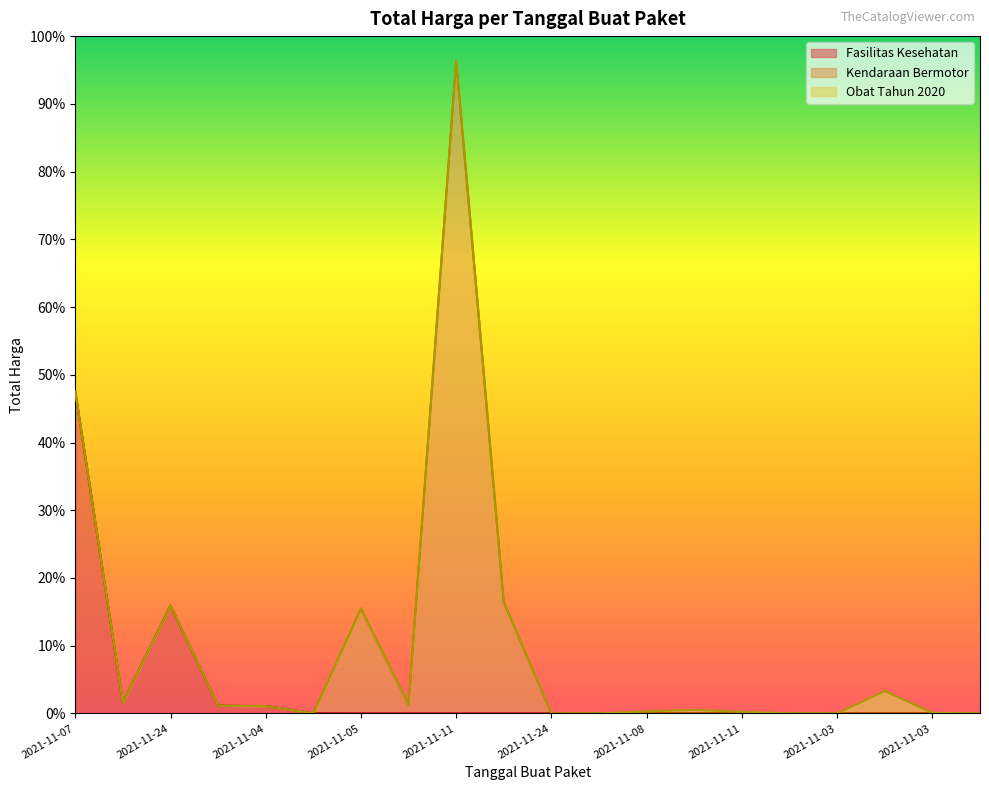

How many categories are shown in the chart?

20